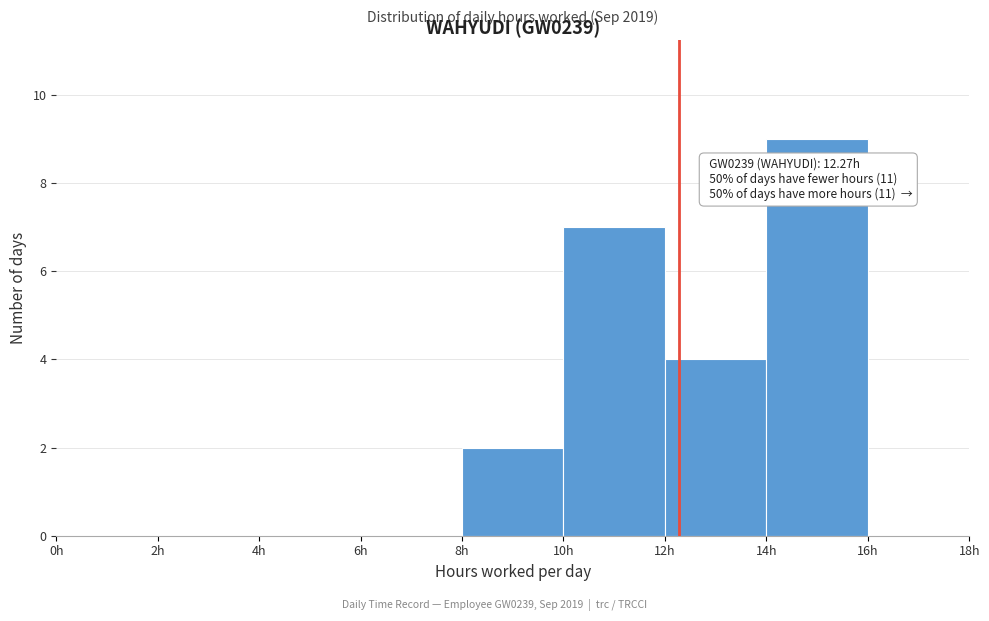

Over which range of the x-axis is the bar tallest?

14 to 16